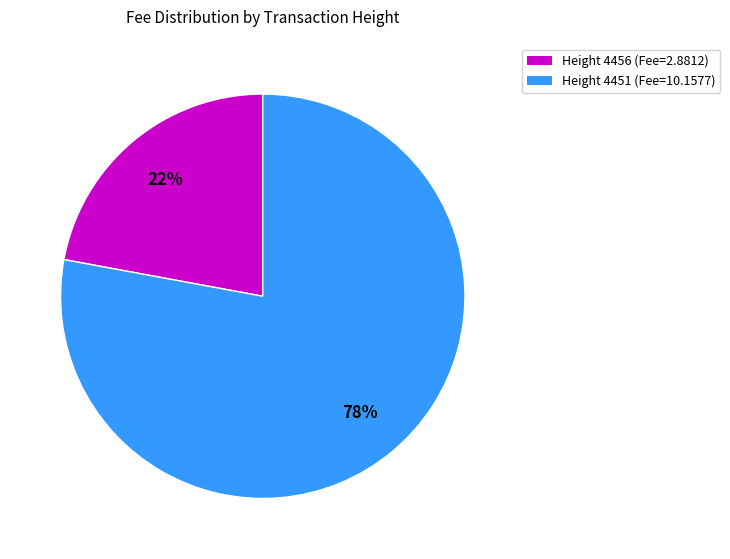

Which category accounts for the majority?

Height 4451 (Fee=10.1577)